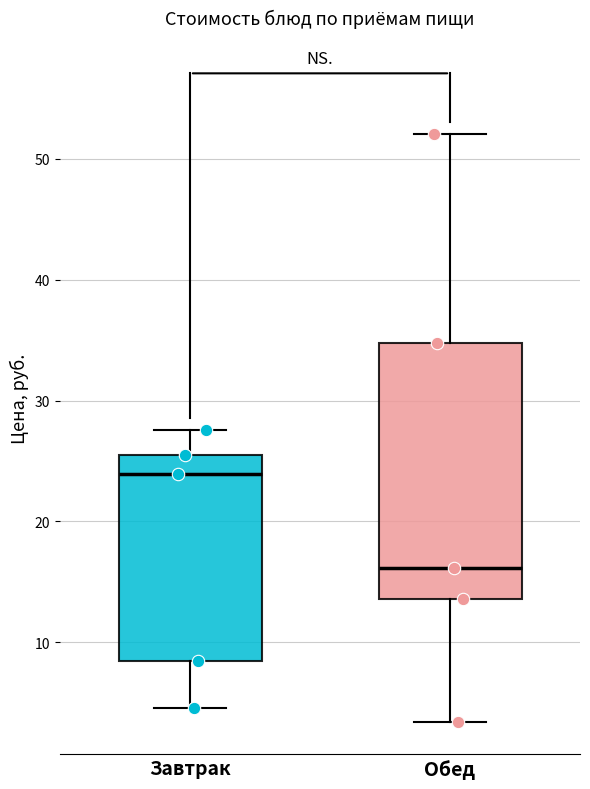

Reading left to right, transcribe this box plot: for each box, give where its median line is, the range the box spans, and where its two whiskers end, as read against the y-axis. The values are not printed on the chart, so give them approximately, as read against the axis.

Завтрак: median 24, box 8 to 25, whiskers 5 to 28
Обед: median 16, box 14 to 35, whiskers 3 to 52